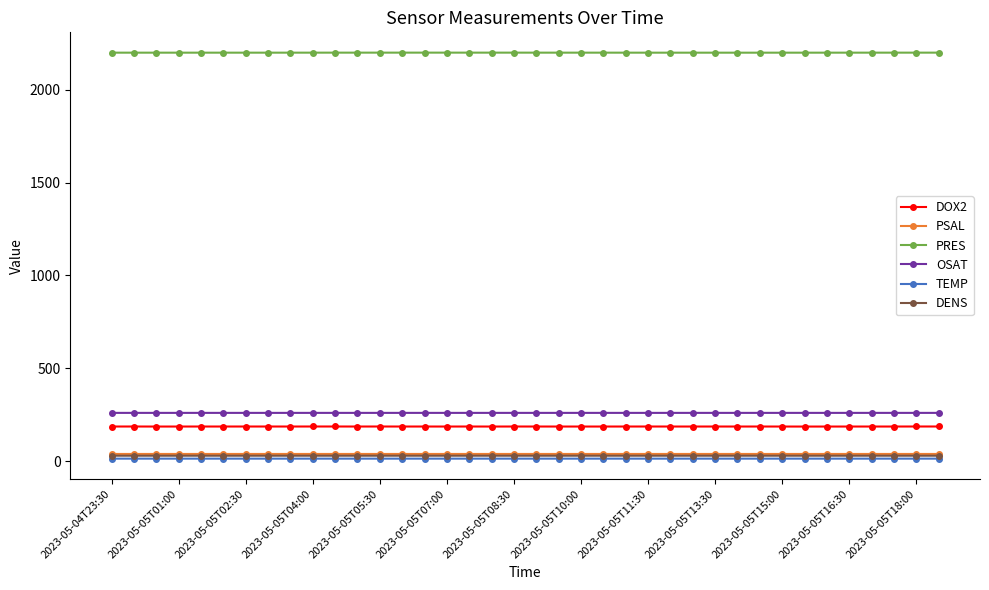

Which series has the largest total across all categories?

PRES